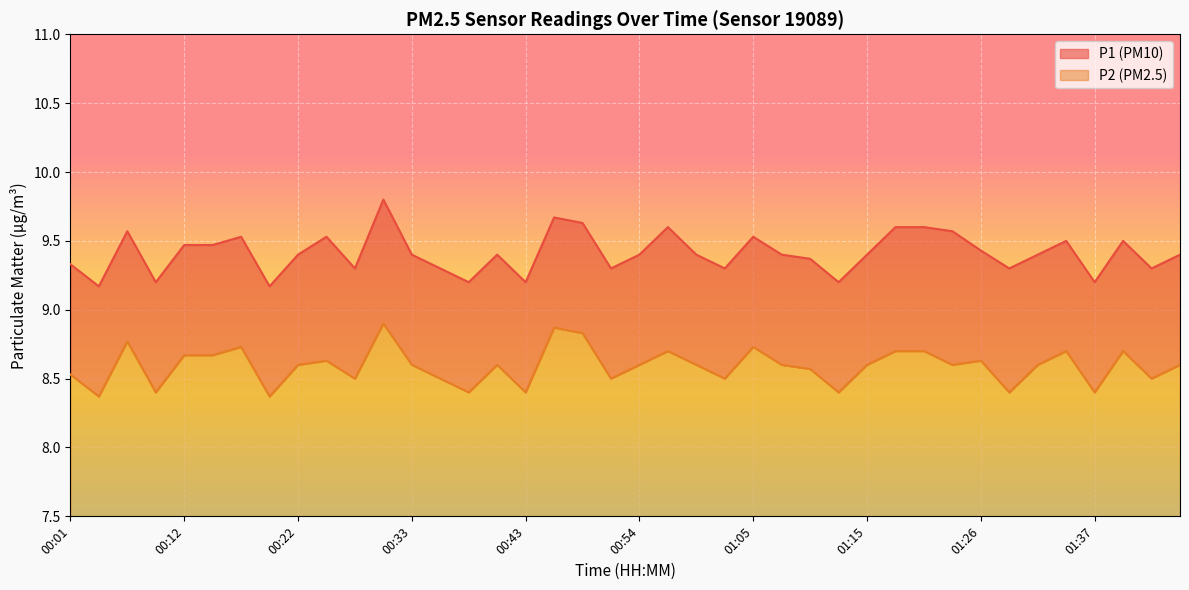

True or false: P2 and P1 intersect in this chart.

False